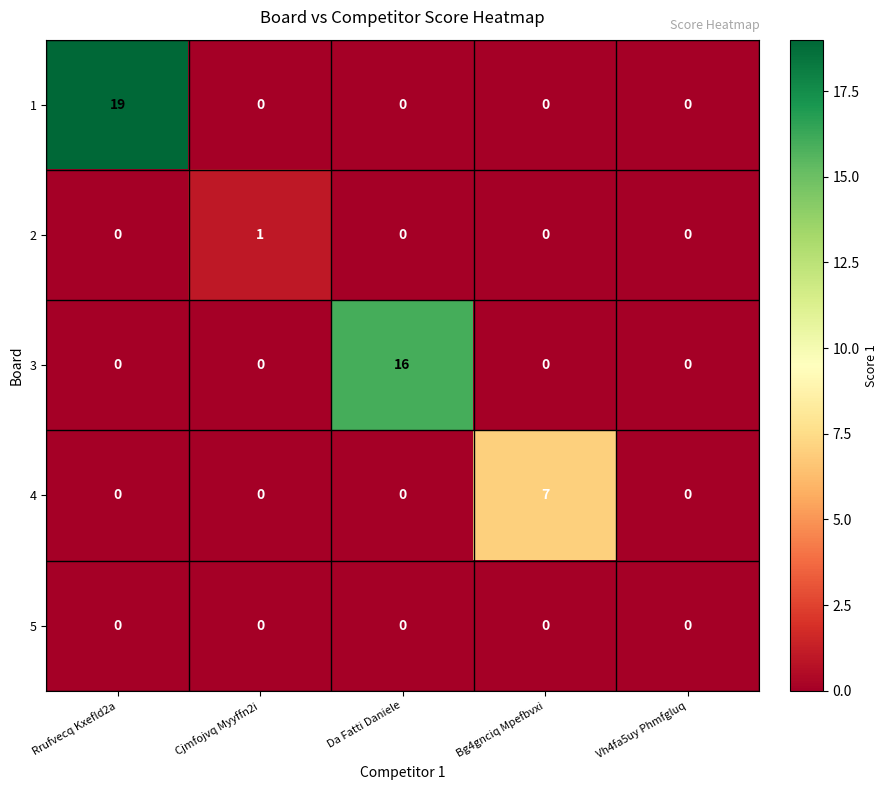

Reading right to left, what are all the values shown in this chart?

1: Vh4fa5uy Phmfgluq=0	Bg4gnciq Mpefbvxi=0	Da Fatti Daniele=0	Cjmfojvq Myyffn2i=0	Rrufvecq Kxefld2a=19
2: Vh4fa5uy Phmfgluq=0	Bg4gnciq Mpefbvxi=0	Da Fatti Daniele=0	Cjmfojvq Myyffn2i=1	Rrufvecq Kxefld2a=0
3: Vh4fa5uy Phmfgluq=0	Bg4gnciq Mpefbvxi=0	Da Fatti Daniele=16	Cjmfojvq Myyffn2i=0	Rrufvecq Kxefld2a=0
4: Vh4fa5uy Phmfgluq=0	Bg4gnciq Mpefbvxi=7	Da Fatti Daniele=0	Cjmfojvq Myyffn2i=0	Rrufvecq Kxefld2a=0
5: Vh4fa5uy Phmfgluq=0	Bg4gnciq Mpefbvxi=0	Da Fatti Daniele=0	Cjmfojvq Myyffn2i=0	Rrufvecq Kxefld2a=0